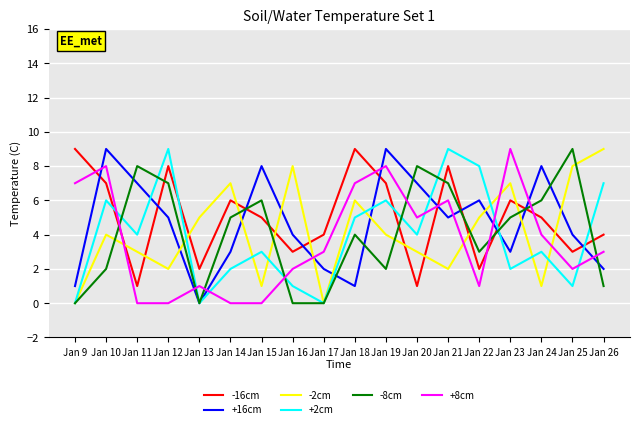

True or false: -2cm has a value of 6 at Jan 18.

True